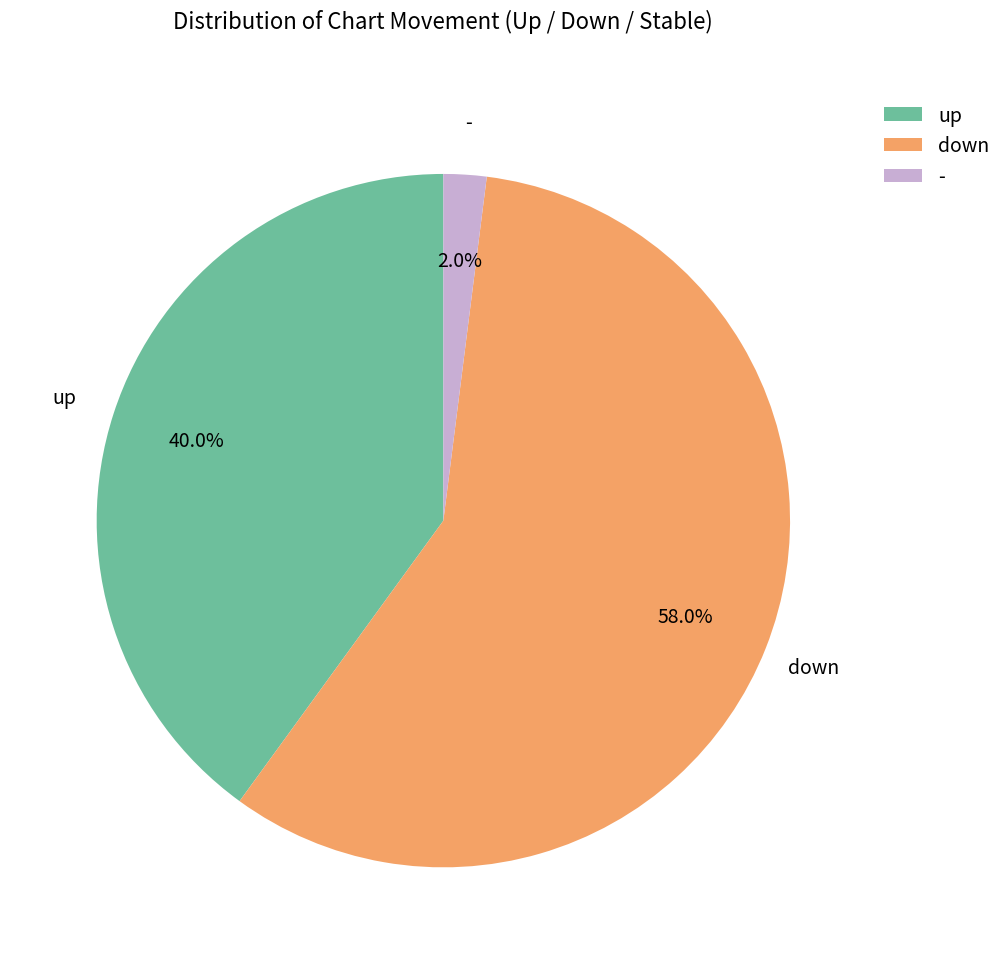

Is the sum of up and down greater than half?

Yes